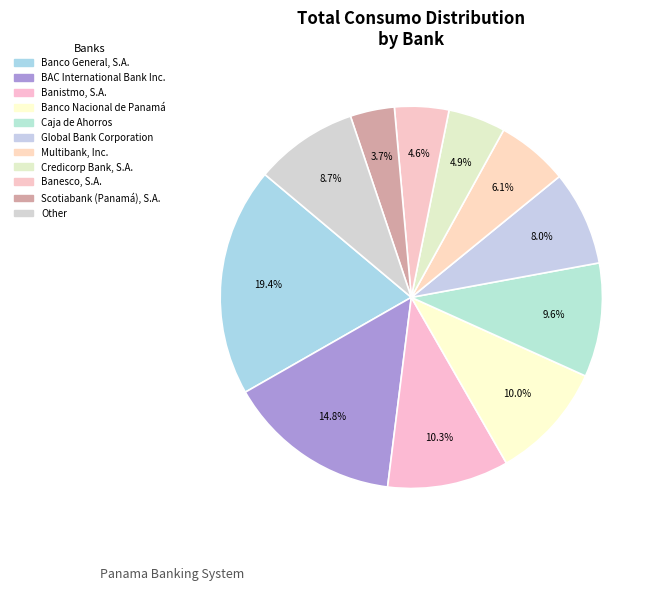

To the nearest percent, what is the difference between the largest and smallest slice percentages?

16%